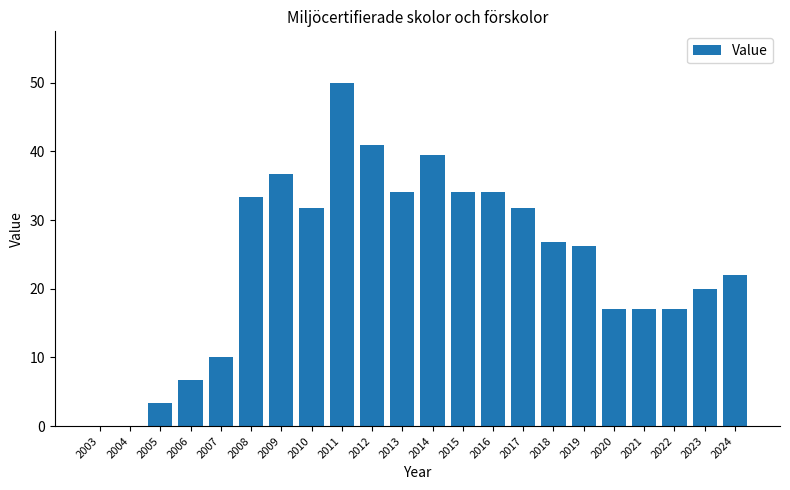

Which has a higher value, 2003 or 2024?

2024